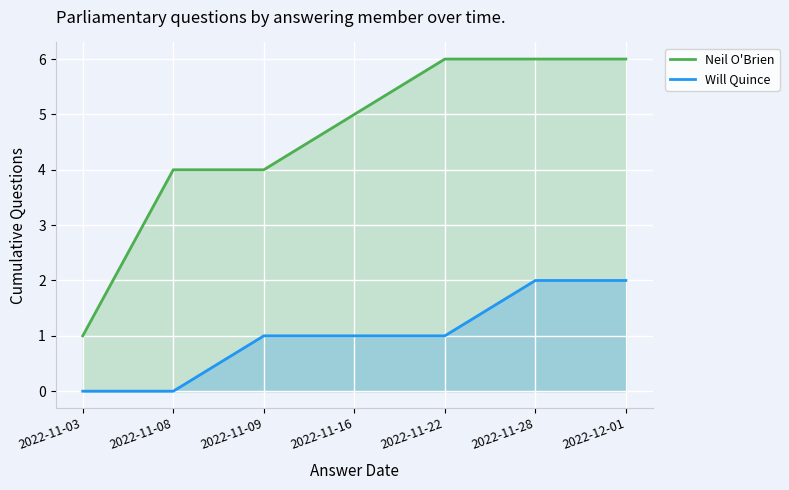

True or false: Neil O'Brien and Will Quince intersect in this chart.

False